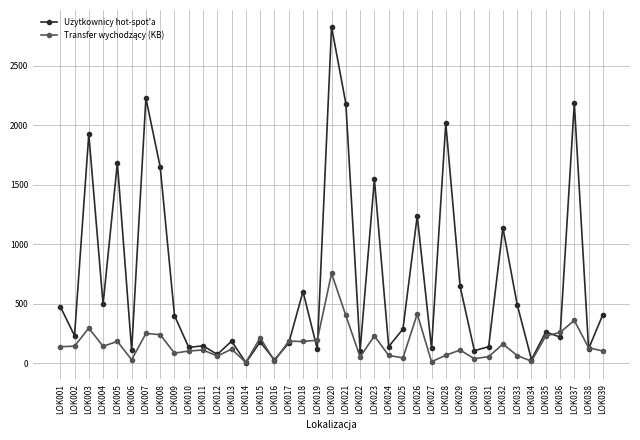

At which category is the sum across all series the highest?

LOK020